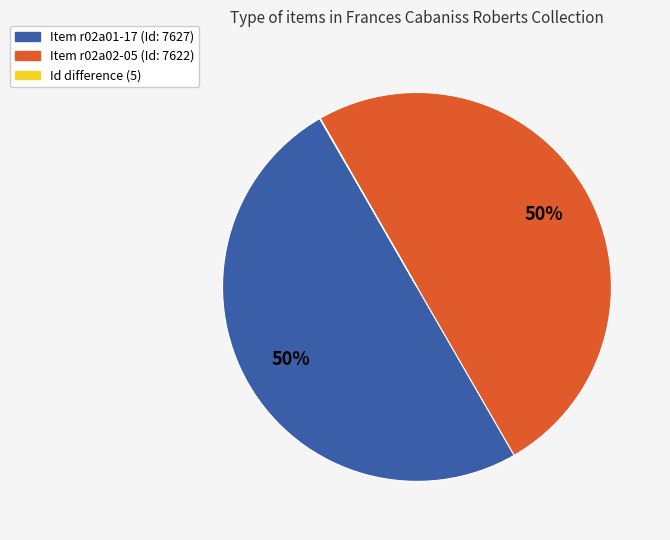

To the nearest percent, what is the difference between the largest and smallest slice percentages?

50%